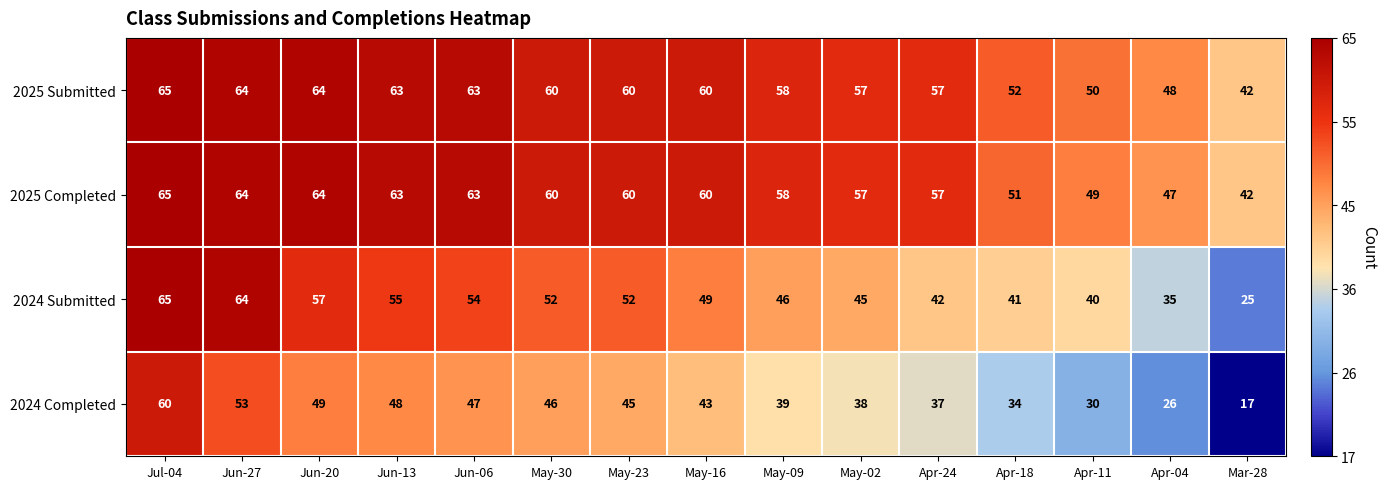

Which category has the lowest value in the 2024 Completed series?

Mar-28